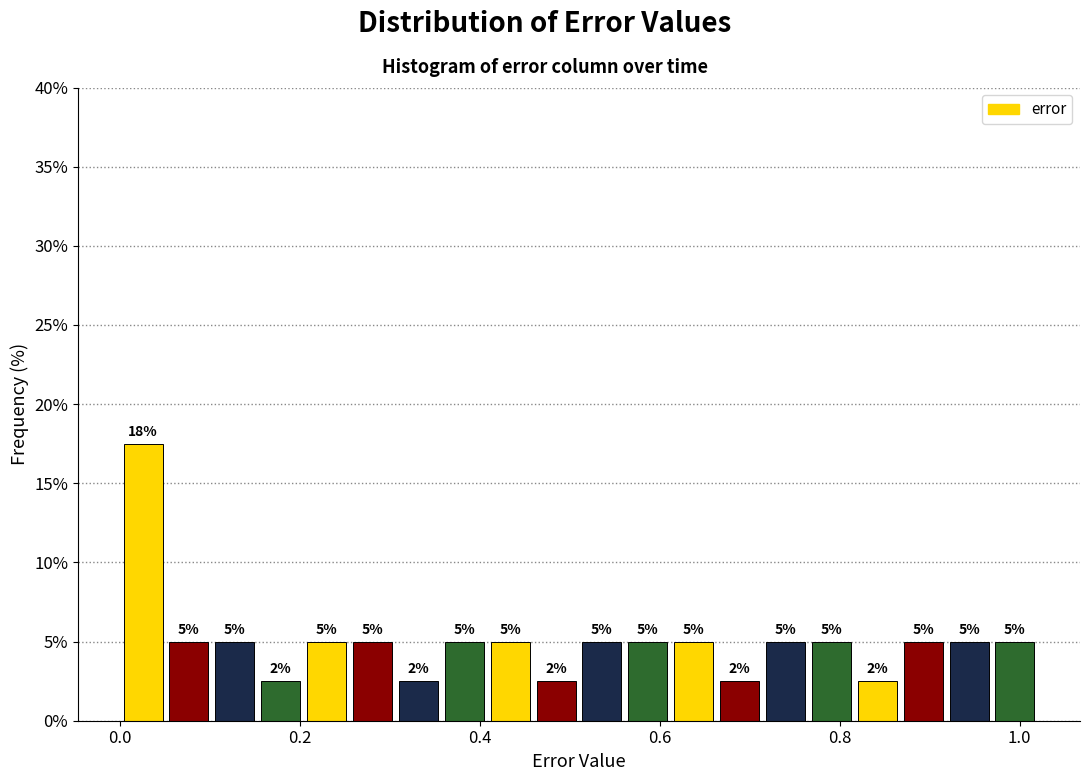

Read against the x-axis, roughly where is the centre of the tallest bar?

0.02